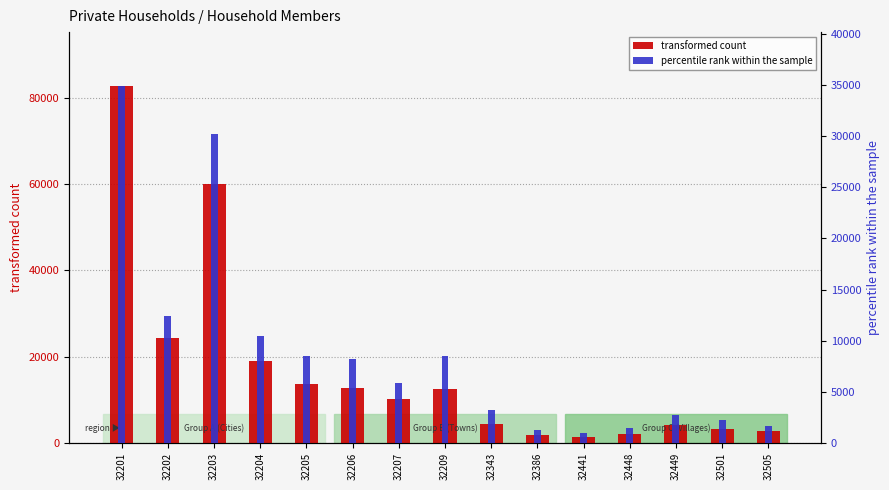

Rank the series at 32386 from highest to lowest value.

transformed count, percentile rank within the sample